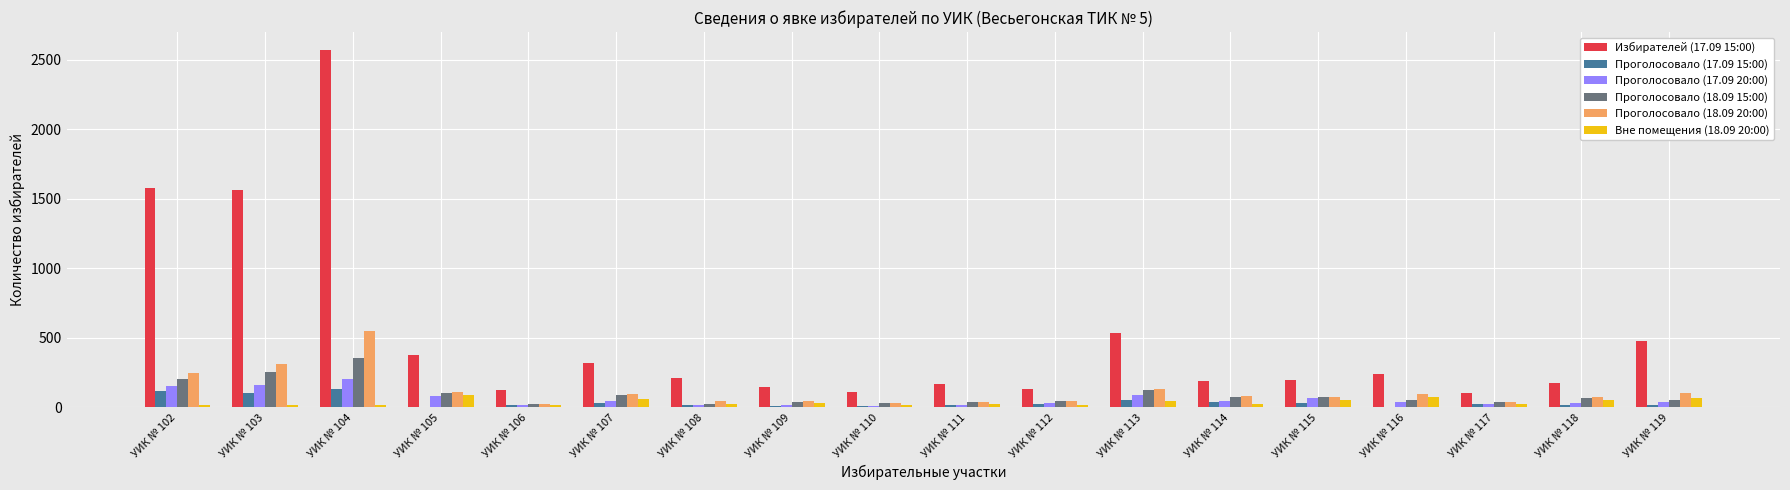

At which category is the sum across all series the highest?

УИК № 104